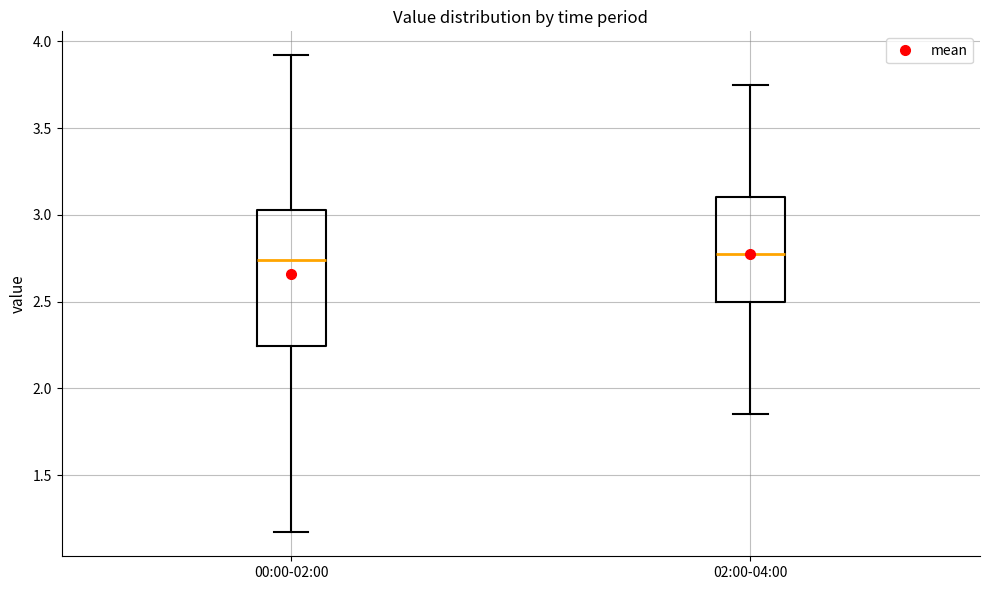

Reading left to right, transcribe this box plot: for each box, give where its median line is, the range the box spans, and where its two whiskers end, as read against the y-axis. The values are not printed on the chart, so give them approximately, as read against the axis.

00:00-02:00: median 2.75, box 2.25 to 3.05, whiskers 1.15 to 3.90
02:00-04:00: median 2.80, box 2.50 to 3.10, whiskers 1.85 to 3.75